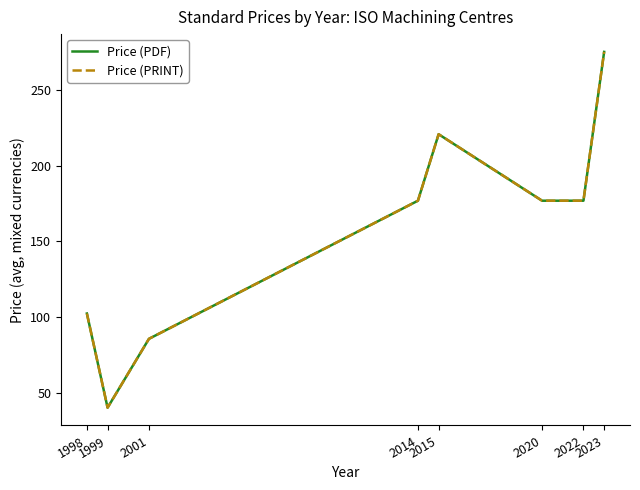

How many lines are shown in the chart?

2